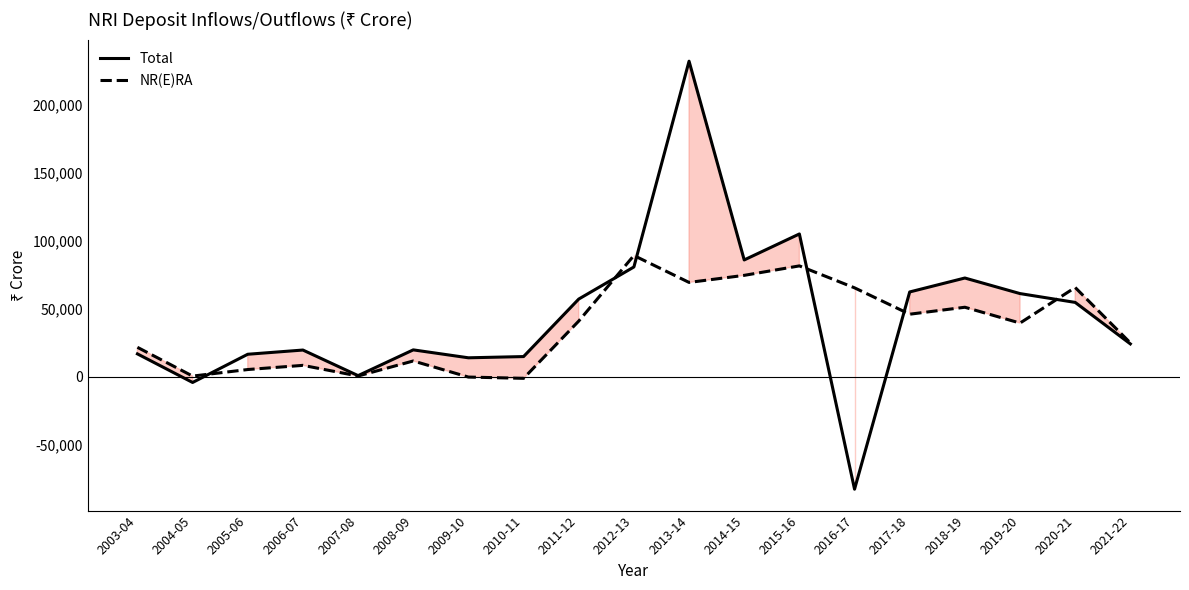

How many values in the Total series are below 24093?

9